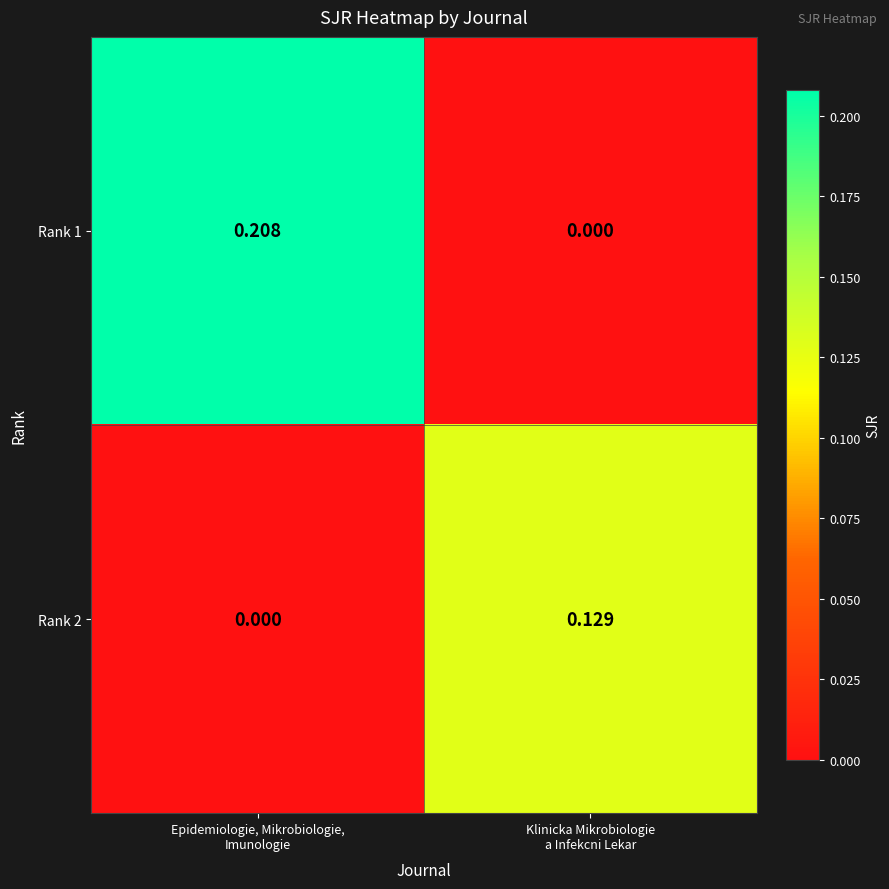

How many data points in Rank 2 are above 0?

1